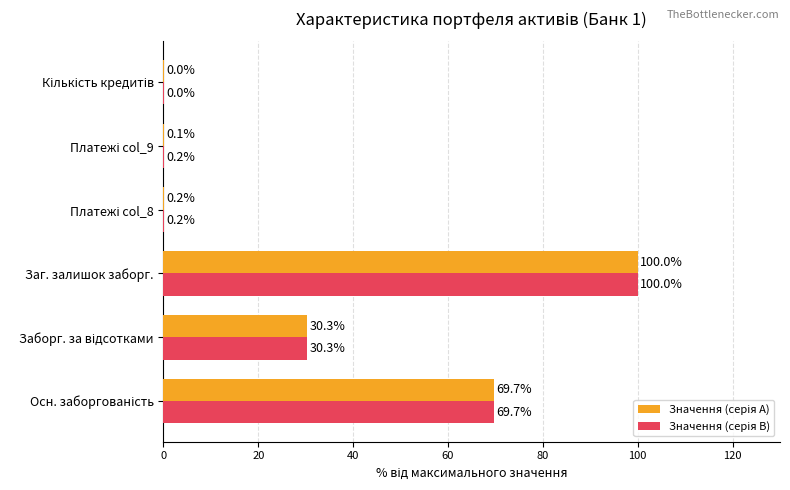

Which label corresponds to the largest value in the chart?

Заг. залишок заборг.